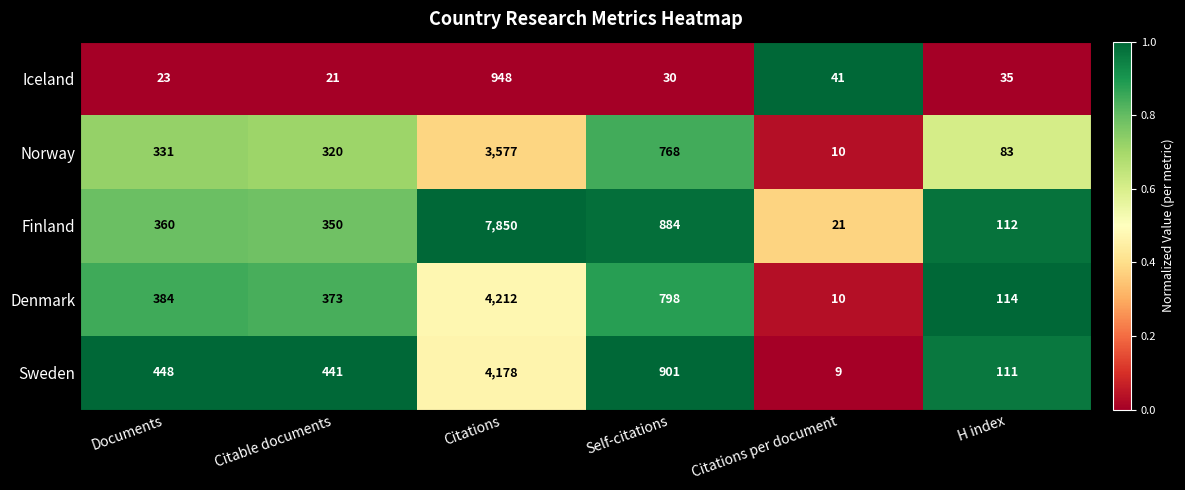

What is the sum of all Denmark values?

5891